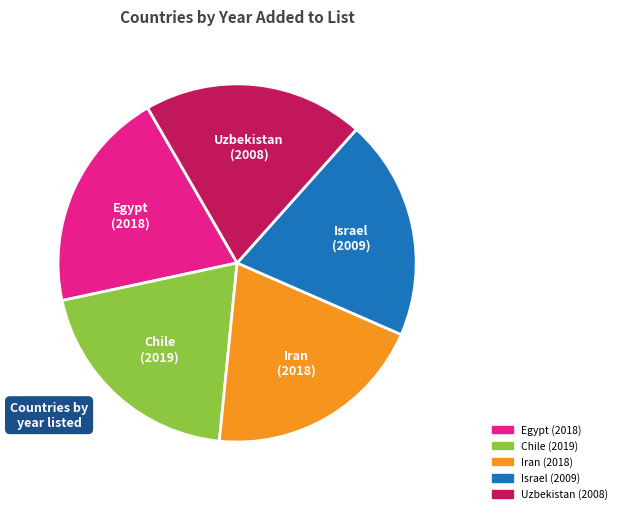

Is Israel the majority of the pie?

No